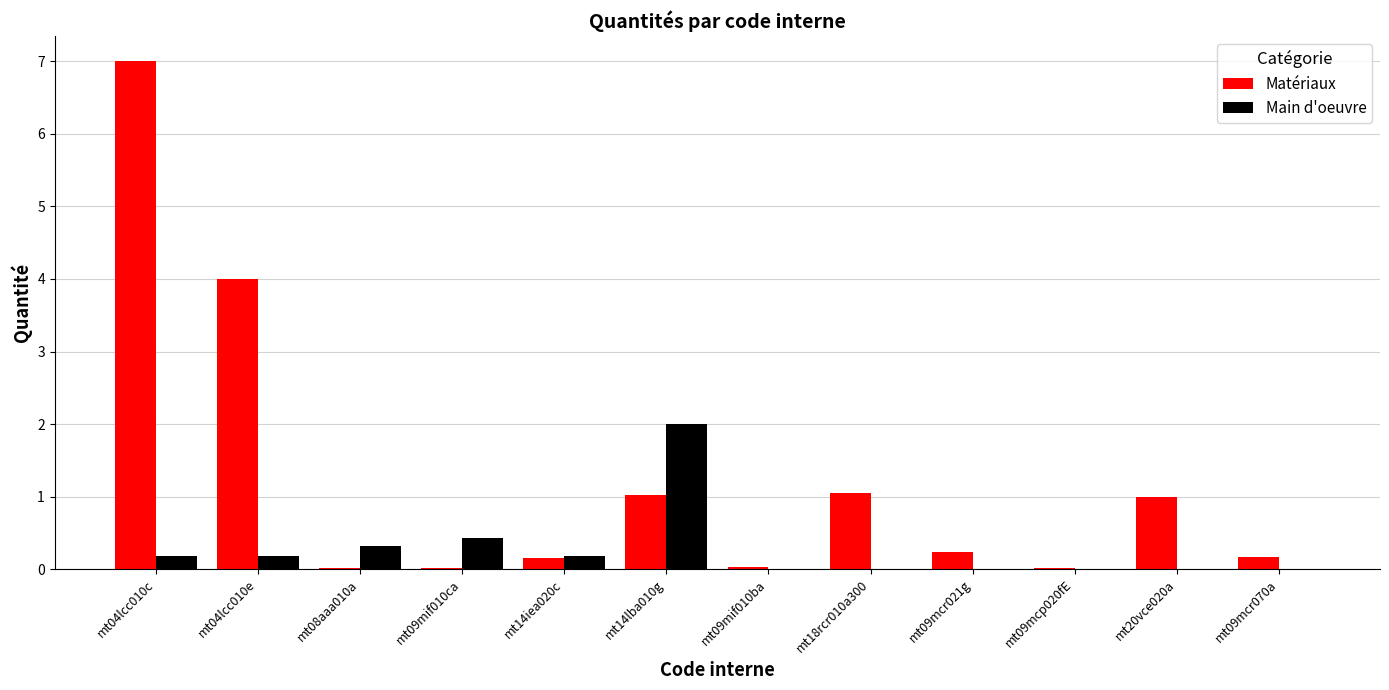

Where is Matériaux nearest to the value 3?

mt04lcc010e